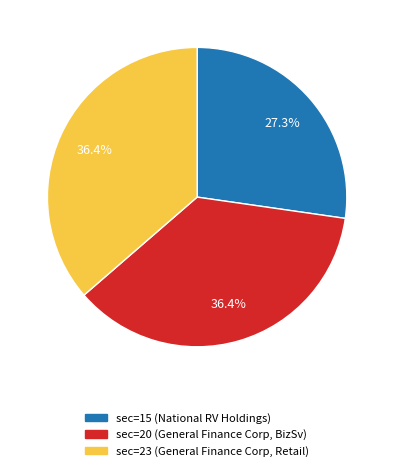

True or false: sec=15 accounts for 27% of the total.

True